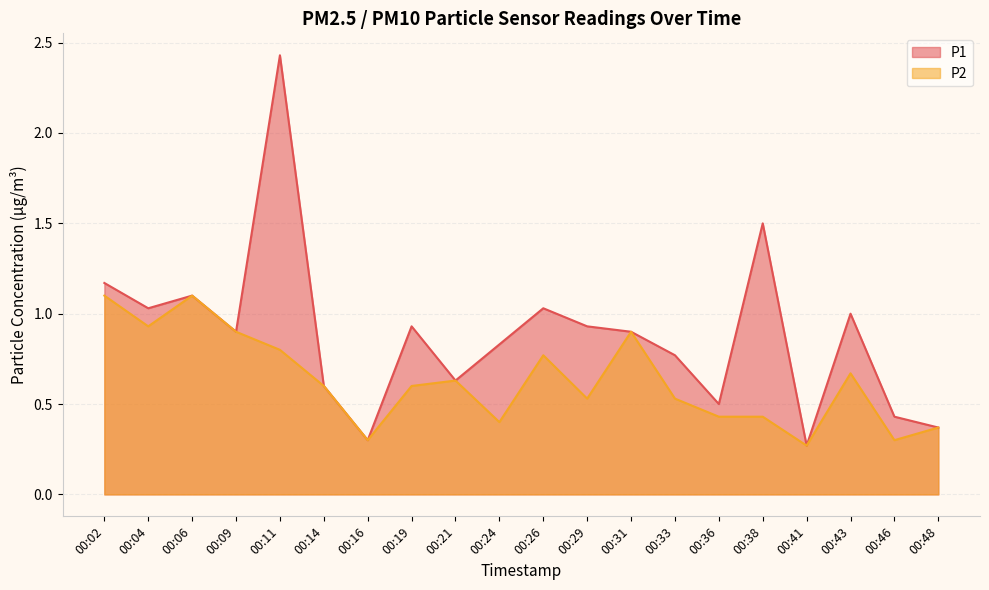

Does the chart have visible grid lines?

Yes